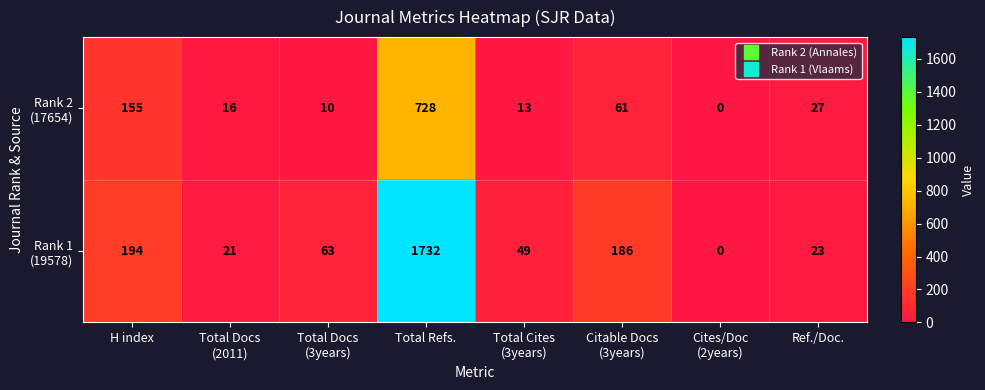

At which category is the sum across all series the highest?

Total Refs.